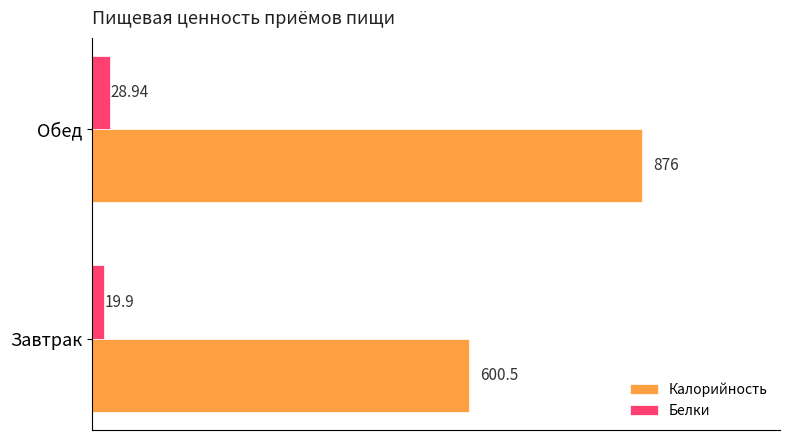

Rank the categories by Белки value from lowest to highest.

Завтрак, Обед